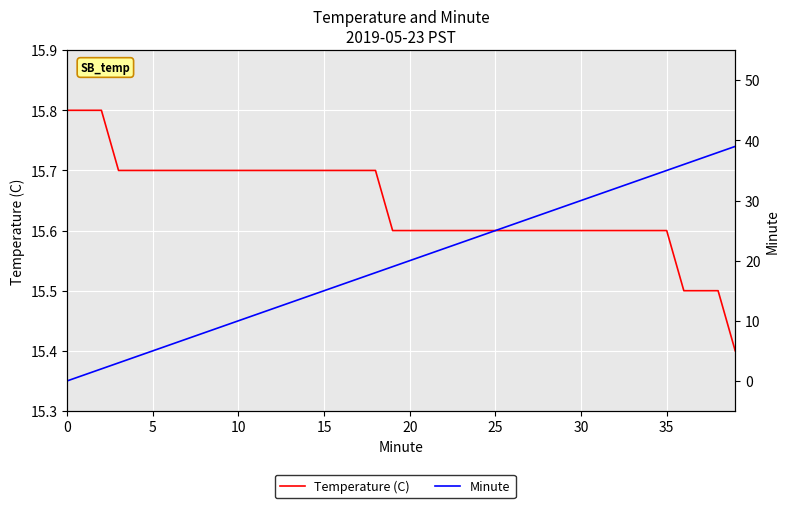

List the series in order of their peak value, highest first.

Minute, Temperature (C)